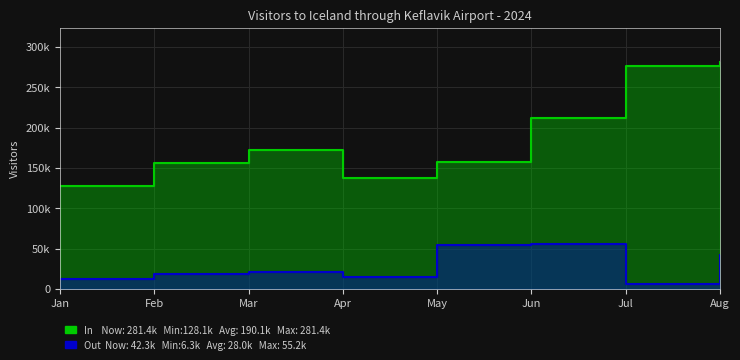

Which series has the widest spread of values?

In